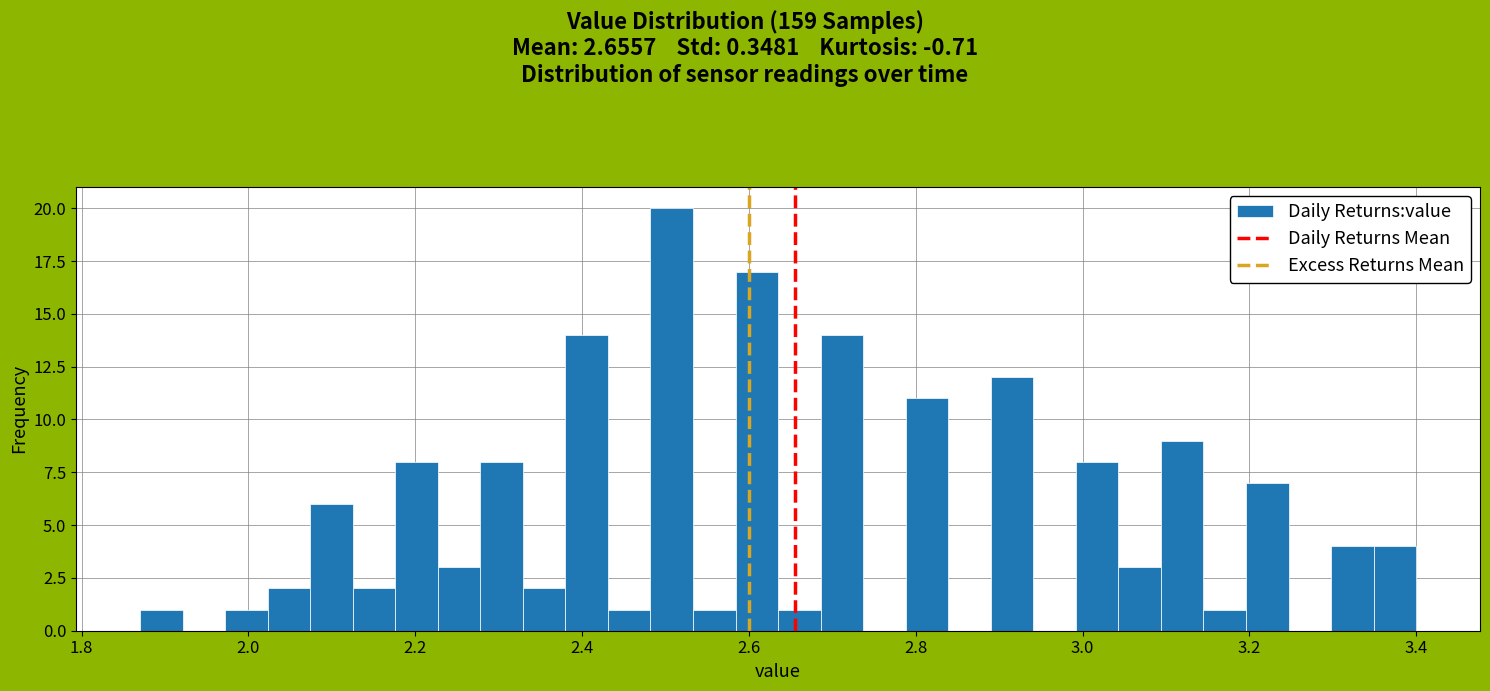

Around what value on the x-axis is the tallest bar? Give the approximate position of its centre, as read against the axis.

2.50